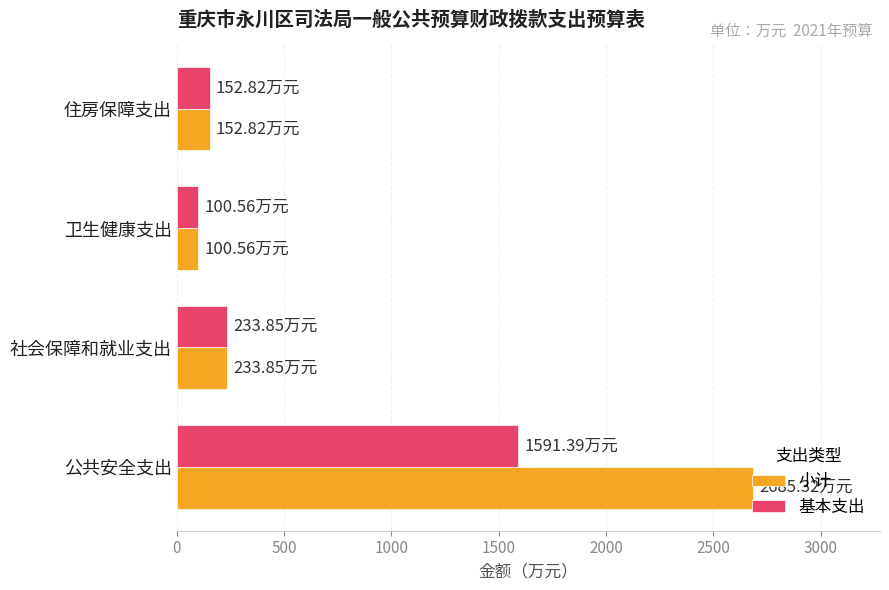

Which category has the highest value across all series?

公共安全支出